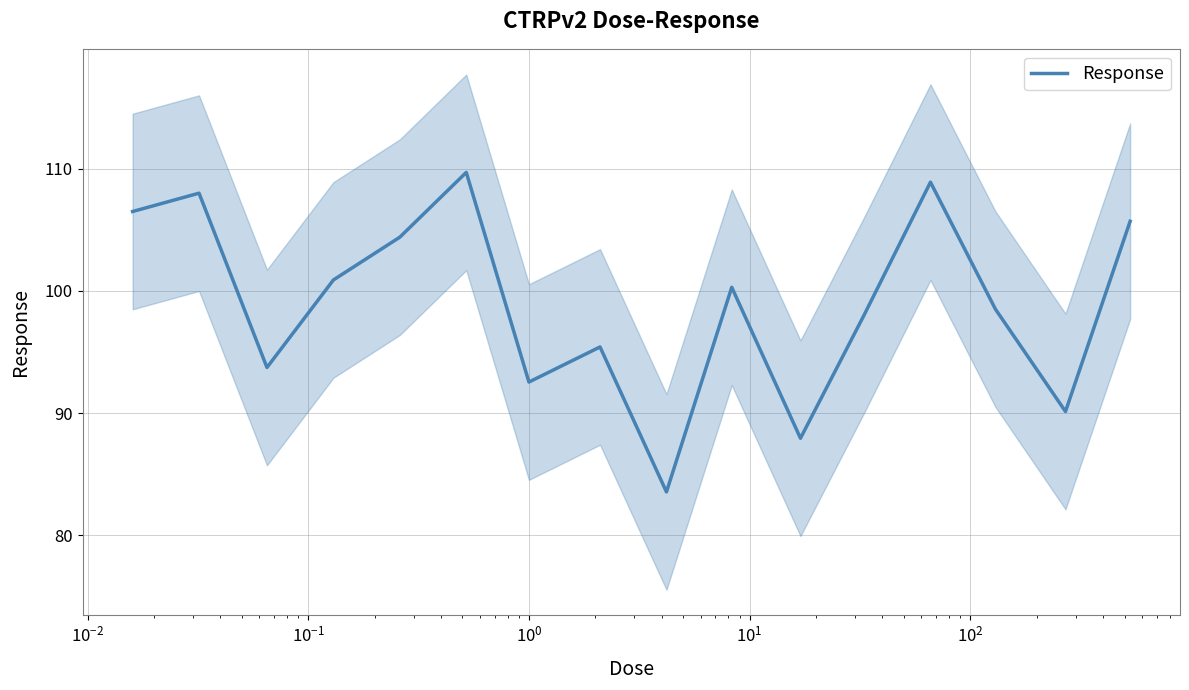

The value at $\mathdefault{10^{3}}$ is 56.3. True or false?

False